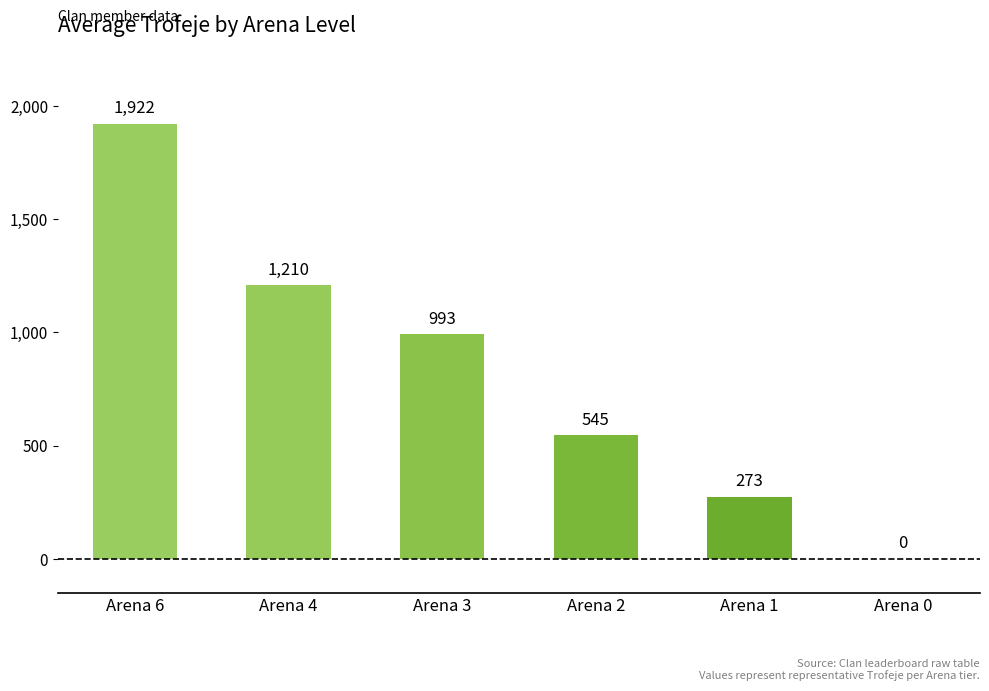

Reading left to right, what are all the values shown in this chart?

Arena 6=1922	Arena 4=1210	Arena 3=993	Arena 2=545	Arena 1=273	Arena 0=0